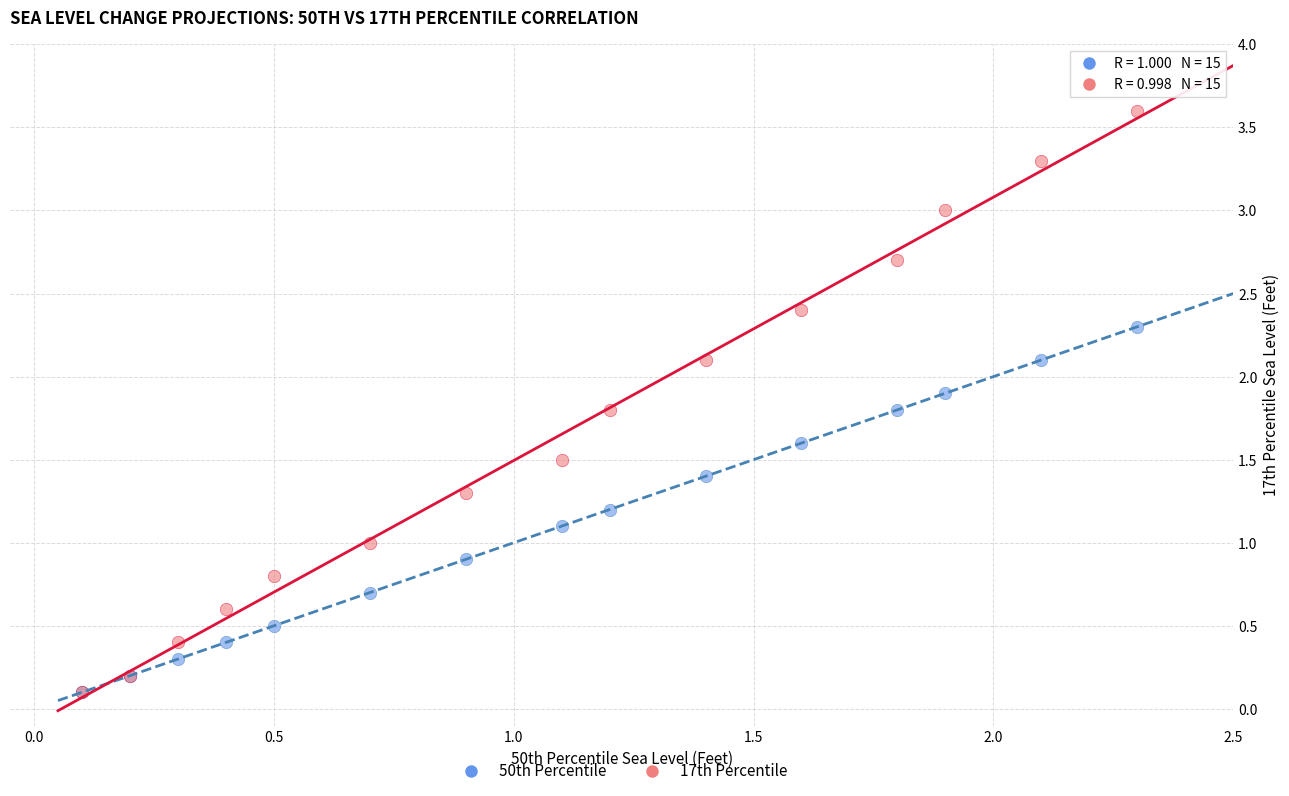

What are all the series names shown in the legend?

50th Percentile, 17th Percentile